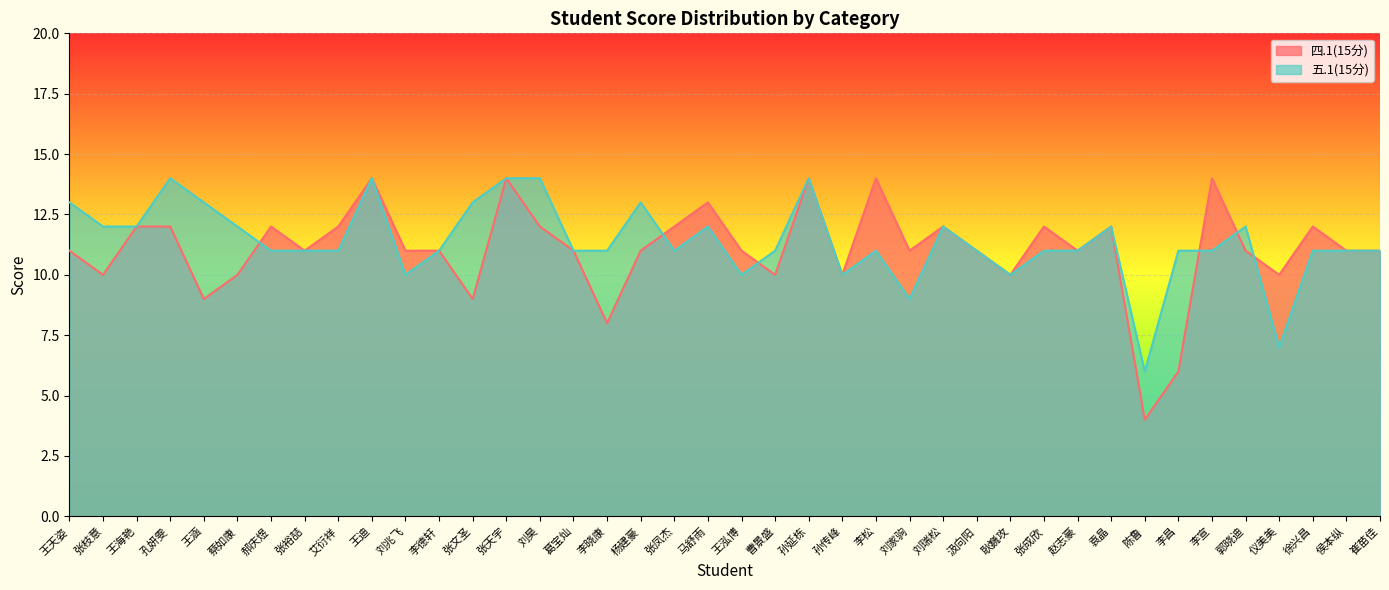

Which has a higher value, 张文圣 or 王海艳?

王海艳